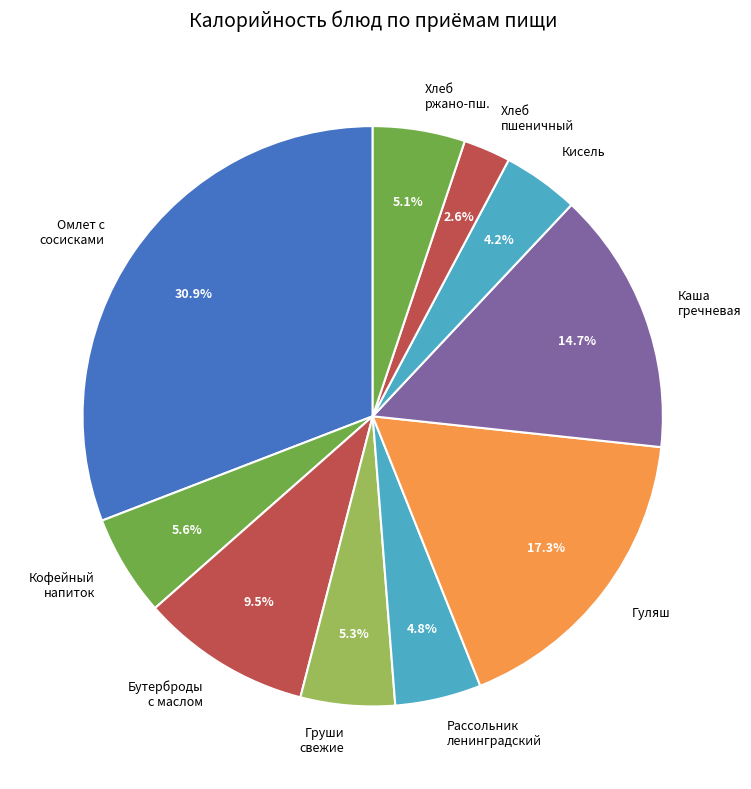

Count the number of slices in the pie.

10